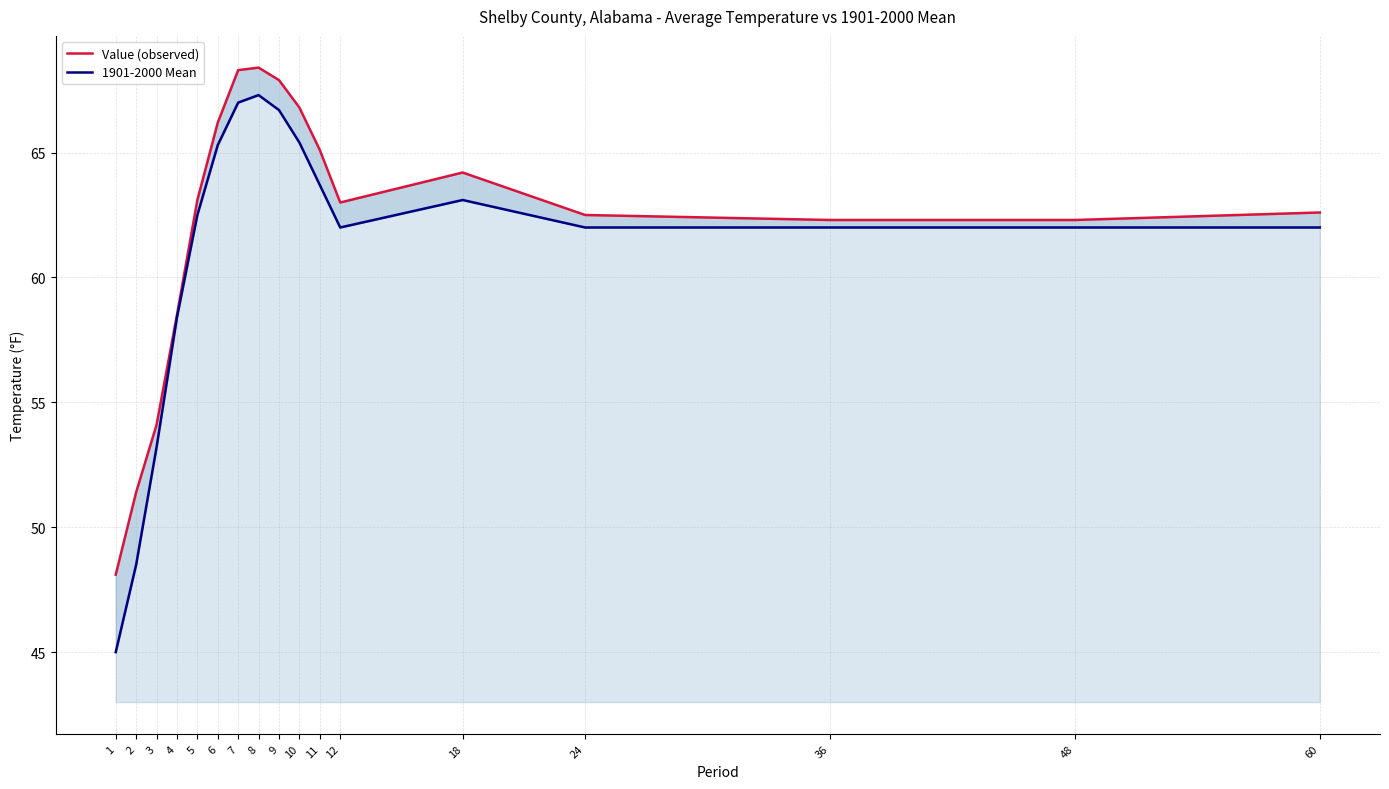

Where is the first local minimum for Value (observed)?

12